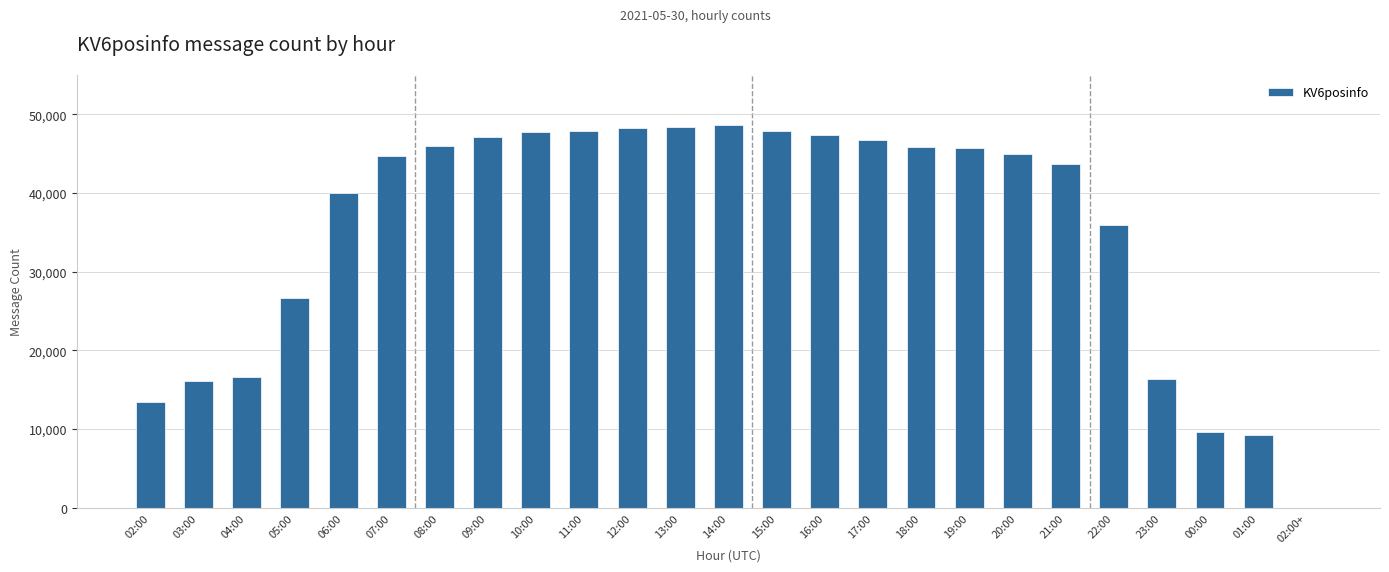

Does the chart contain stacked bars?

No